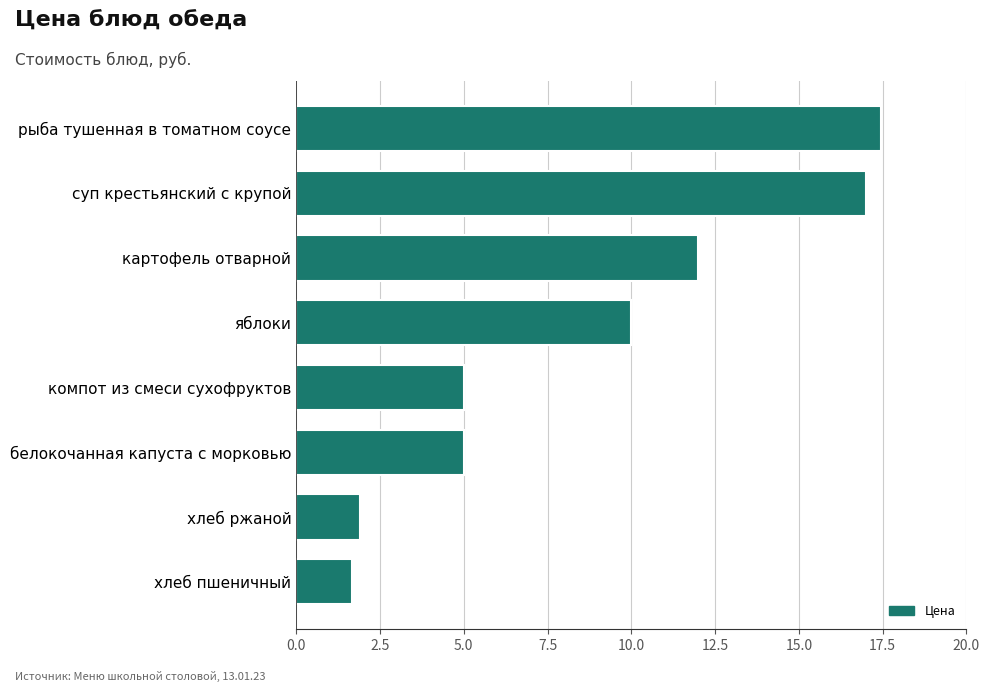

At which label is the value closest to 9?

яблоки